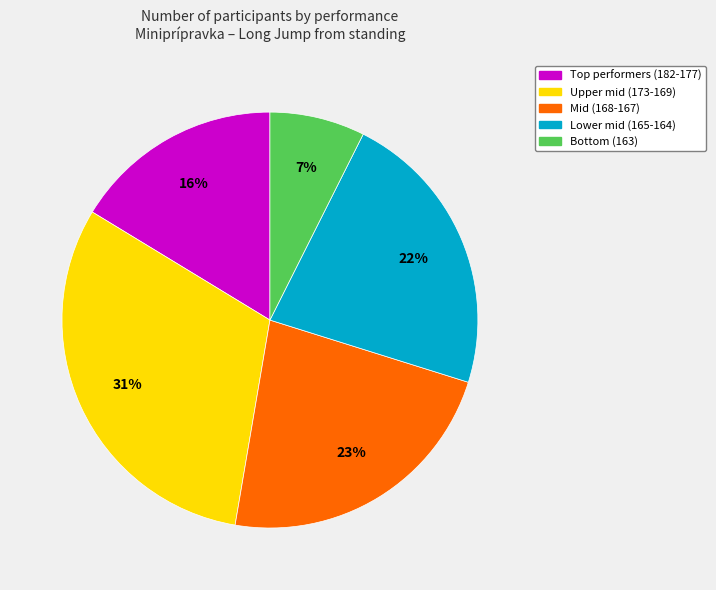

To the nearest percent, what is the difference between the largest and smallest slice percentages?

24%